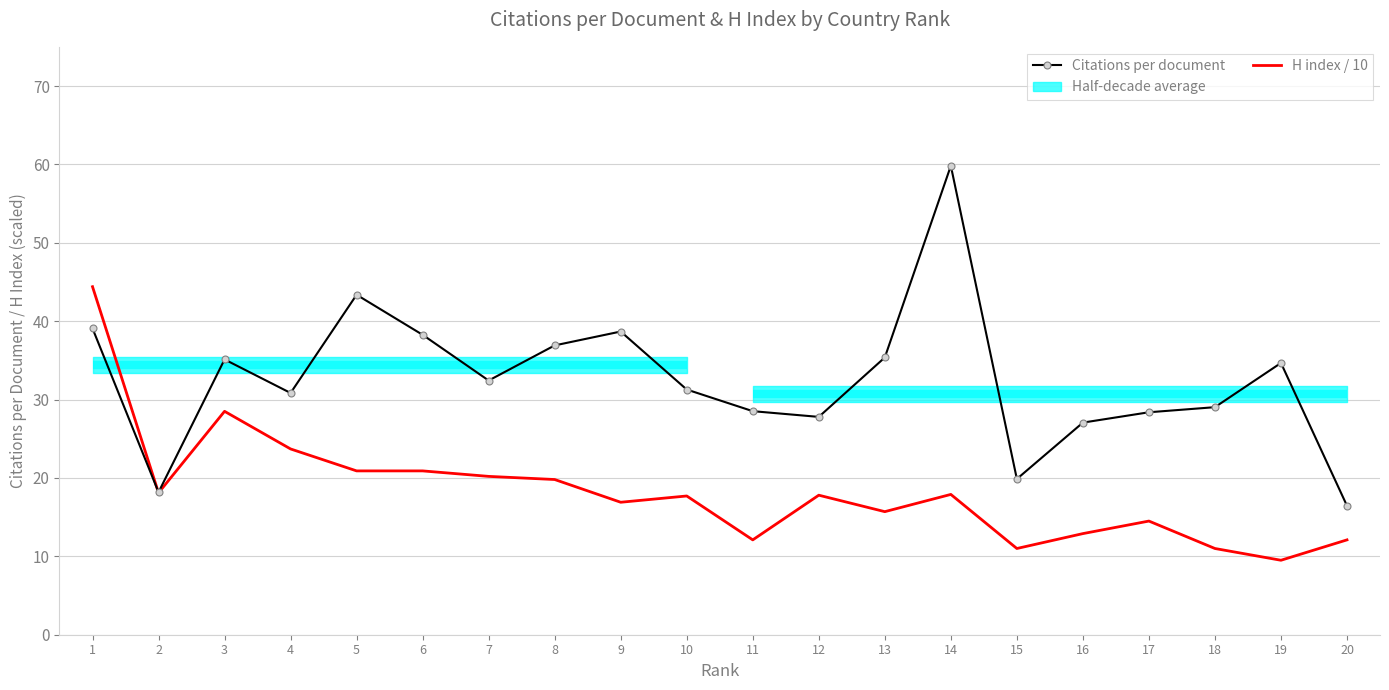

What is the lowest value of the H index / 10 series?

9.5